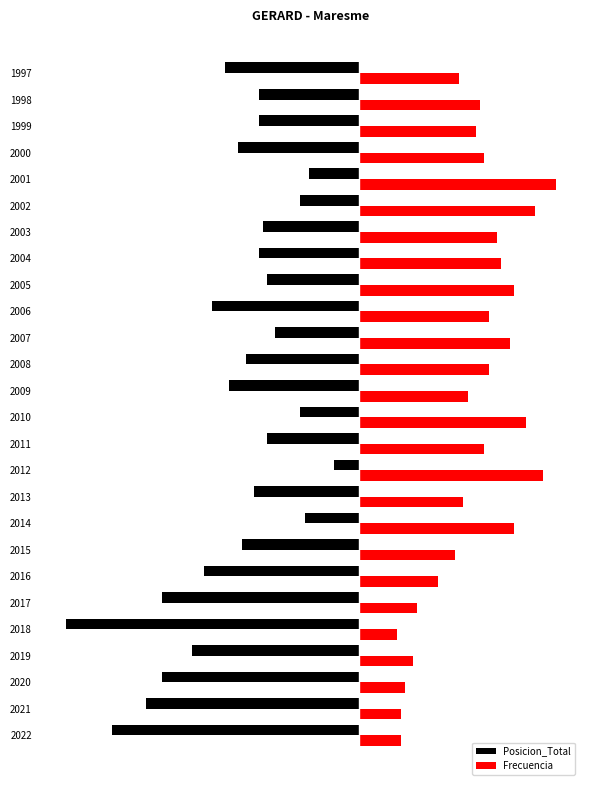

What are all the series names shown in the legend?

Posicion_Total, Frecuencia